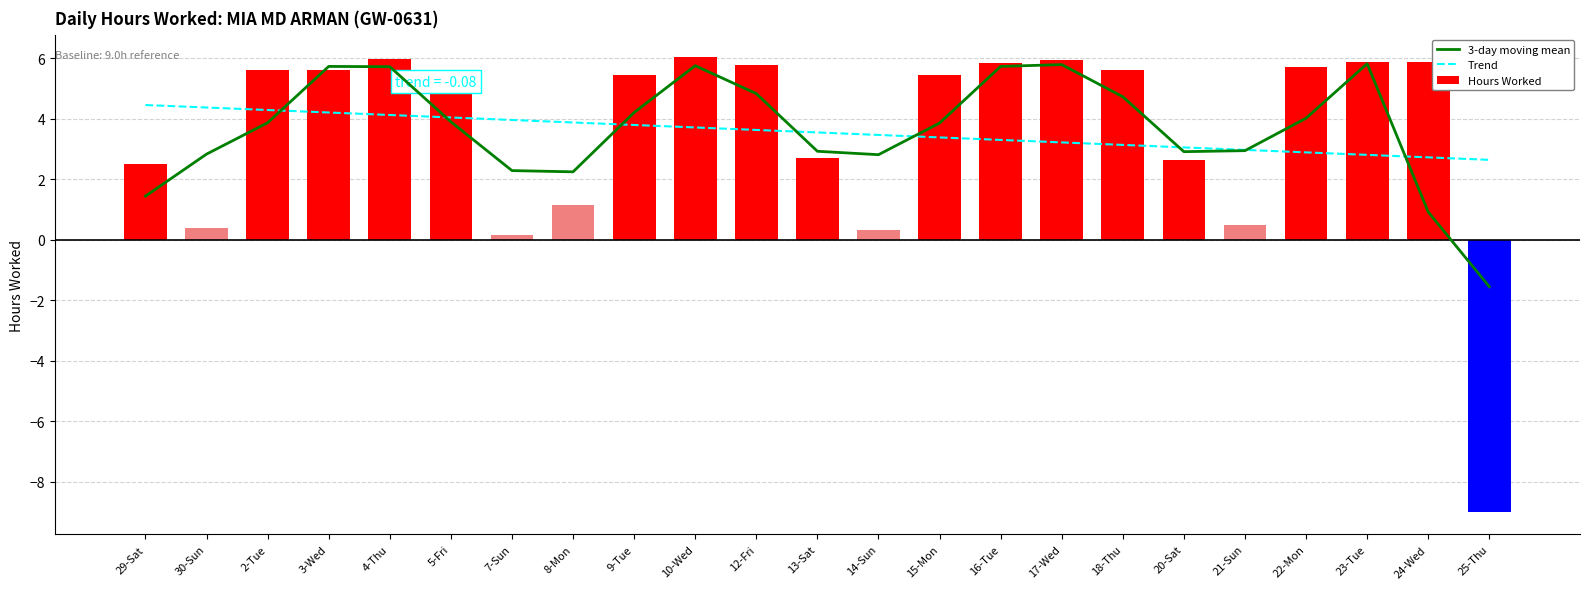

Rank the series by their maximum value, from highest to lowest.

Hours Worked, 3-day moving mean, Trend